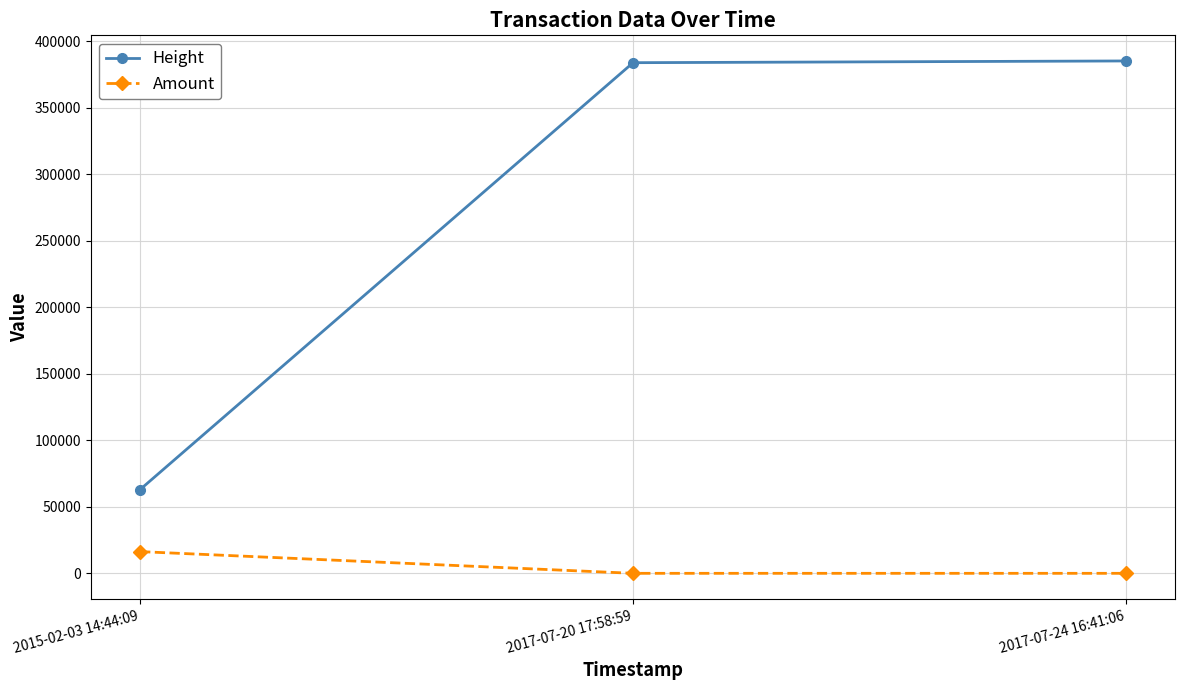

What is the difference between the maximum and minimum values in the Height series?

322204